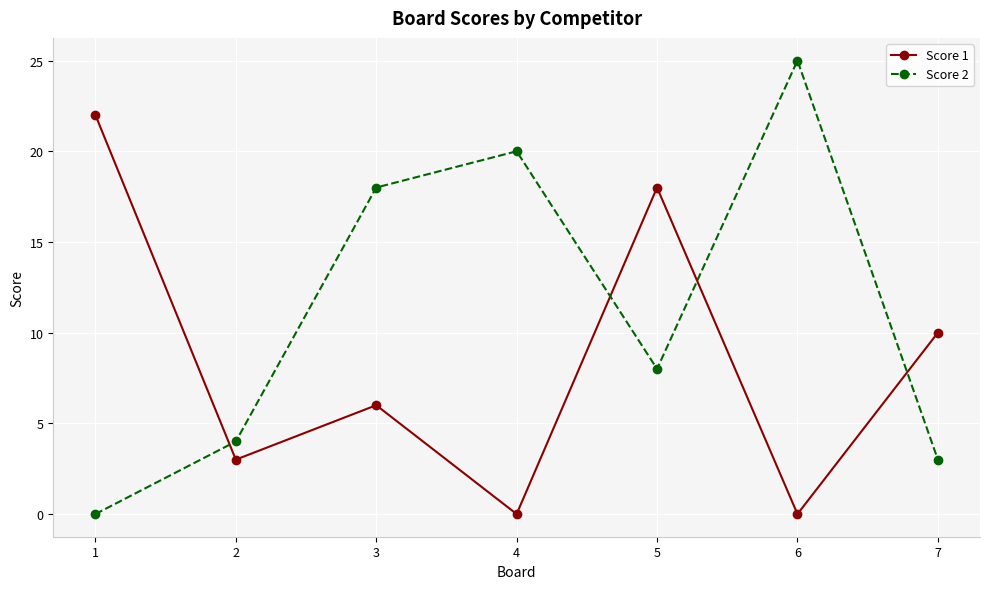

What is the difference between the highest and lowest values at 4?

20